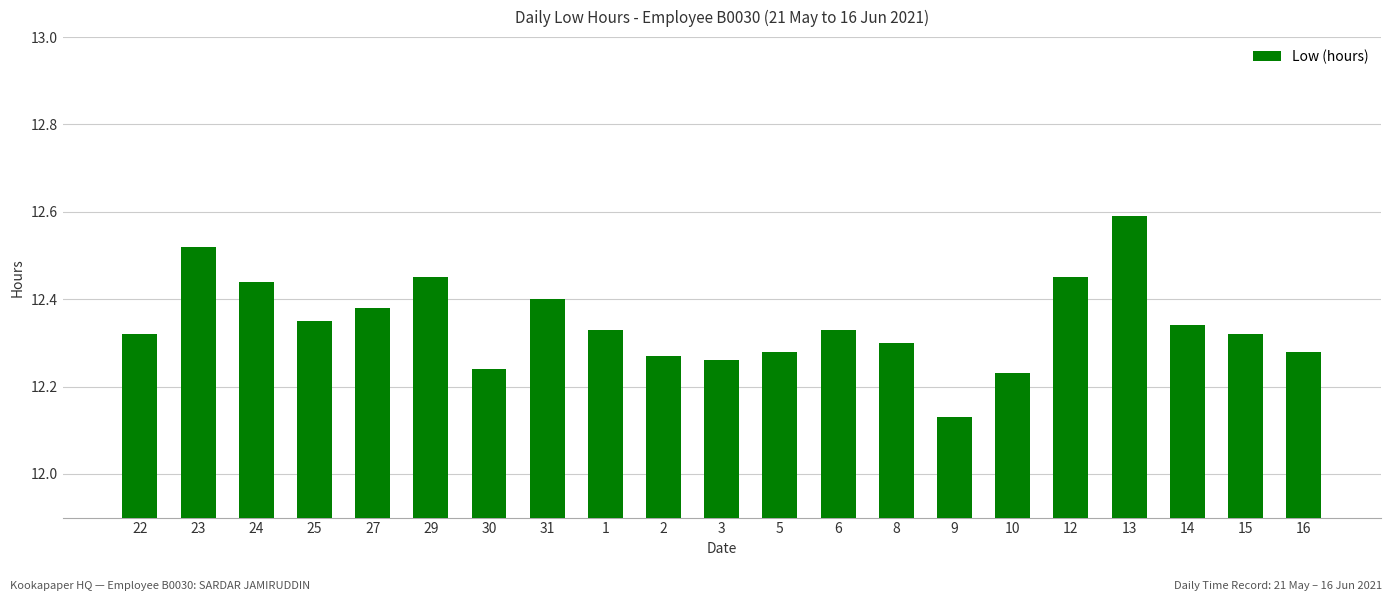

Which label corresponds to the smallest value in the chart?

9